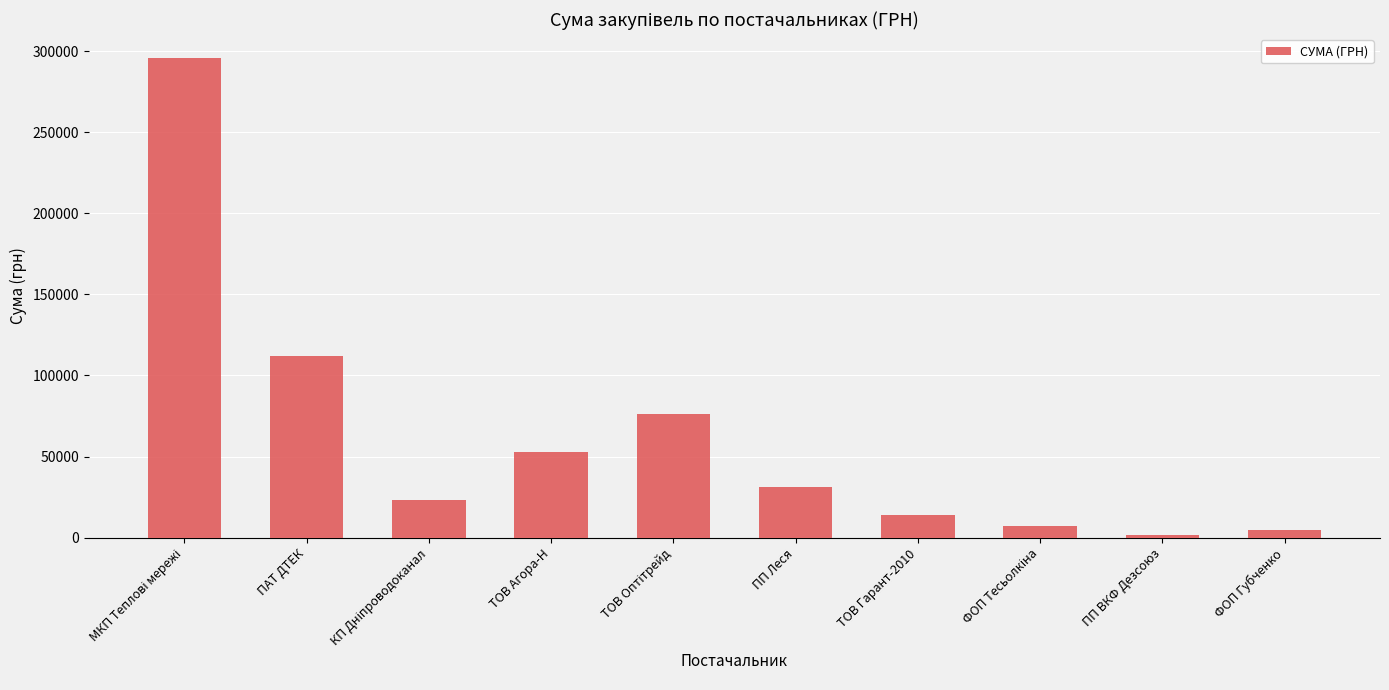

What is the label of the 6th bar from the left?

ПП Леся